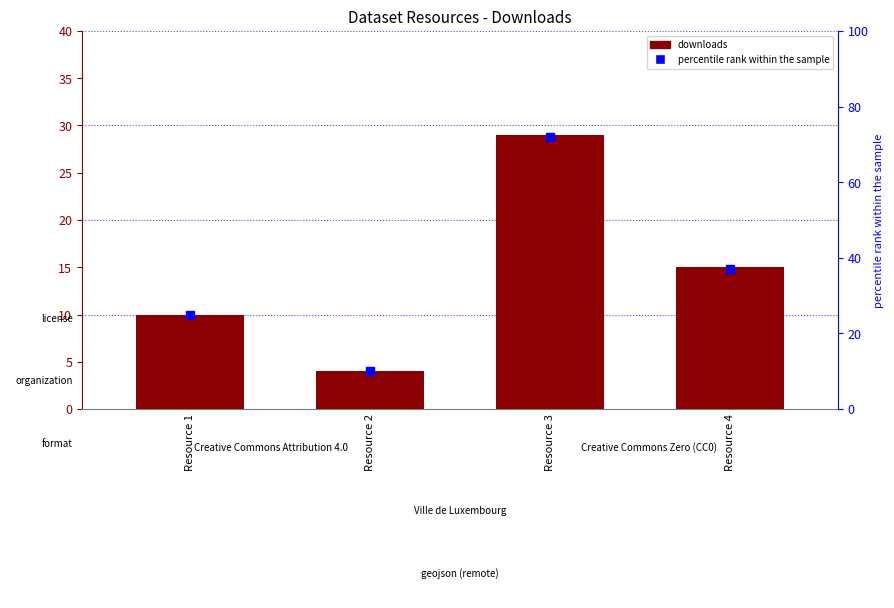

Which series reaches the maximum Y coordinate?

percentile rank within the sample